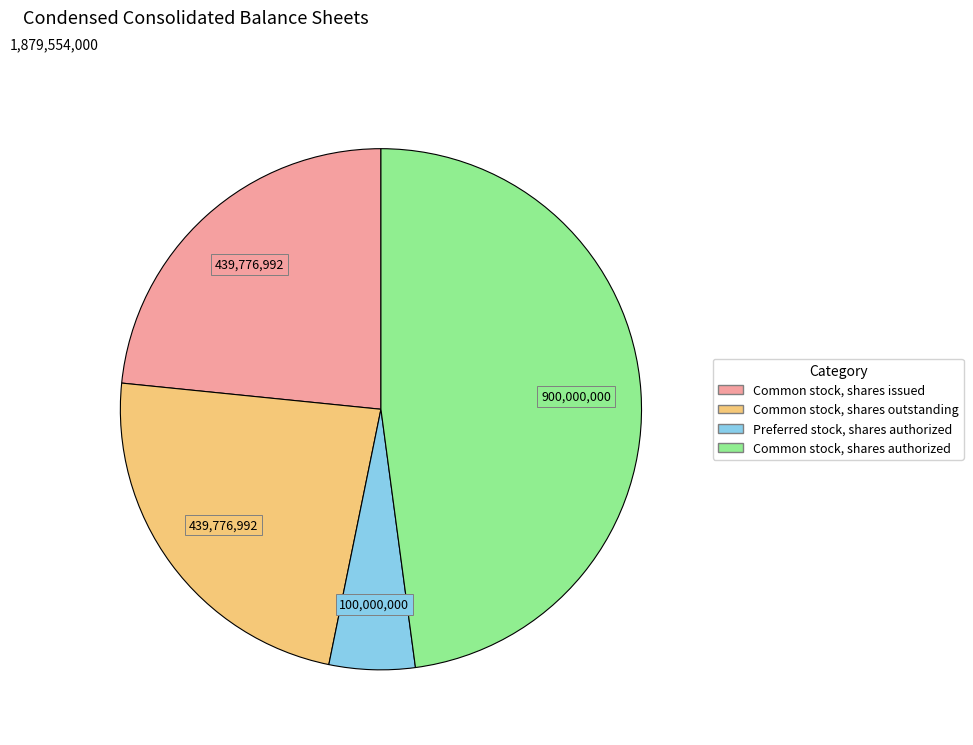

What is the ratio of the value at Common stock, shares issued to the value at Preferred stock, shares authorized?

4.4